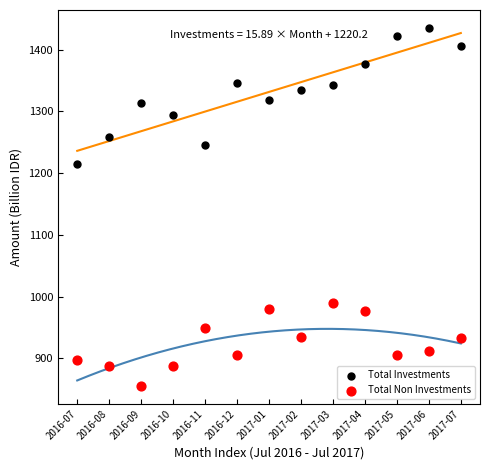

Across all series, what Y value is closest to 1145?

1215.3